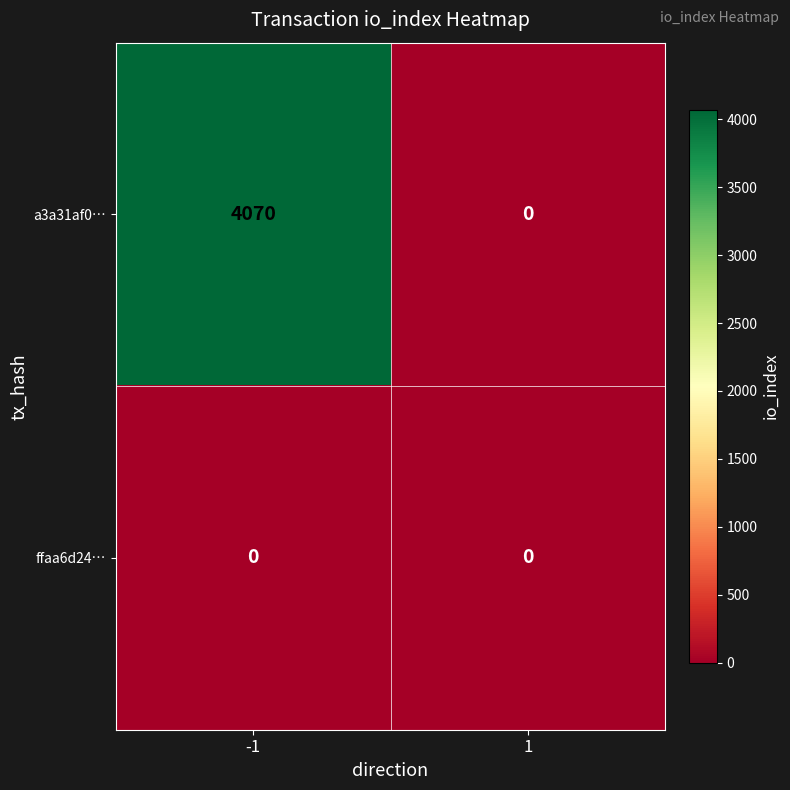

Reading left to right, transcribe all the data shown in this chart.

a3a31af0…: 4070	0
ffaa6d24…: 0	0